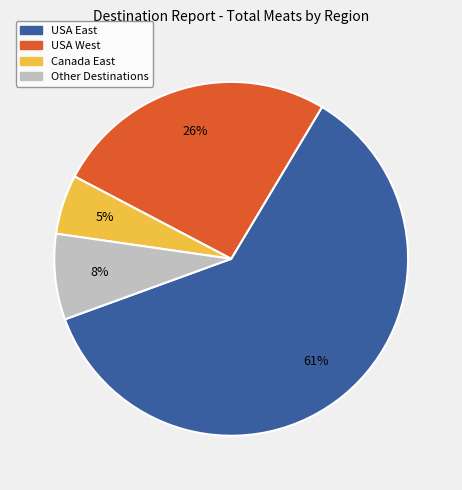

To the nearest percent, what is the average slice percentage?

25%